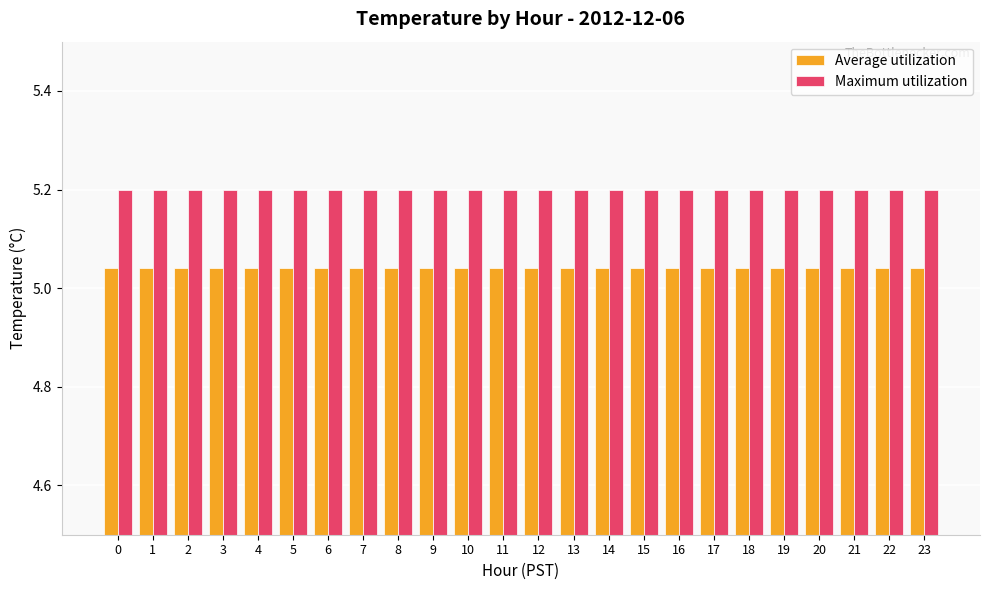

What is the average value of the Maximum utilization series?

5.2